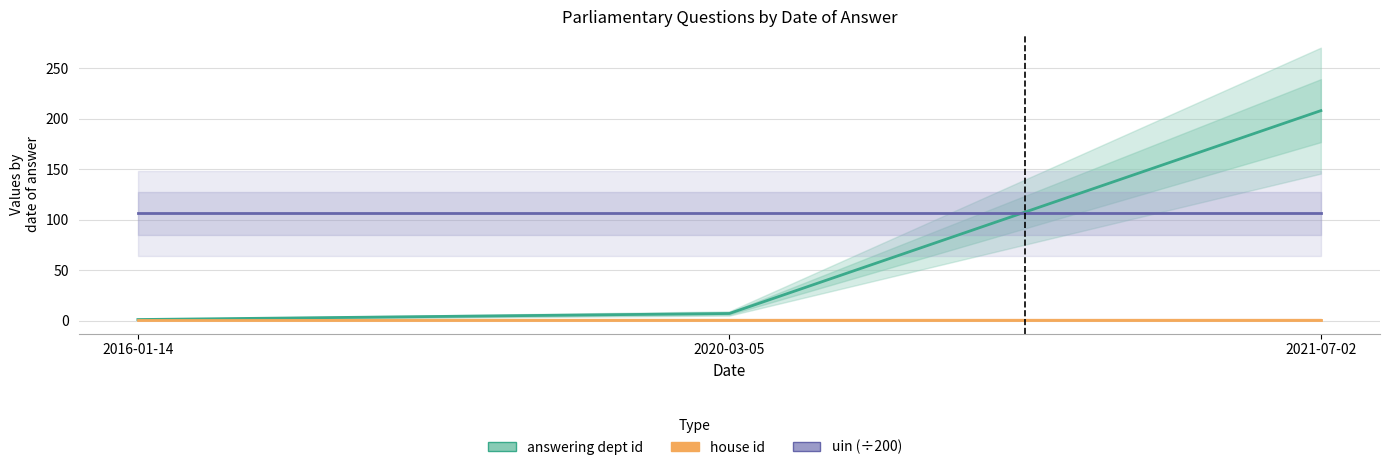

What is the average value of the answering dept id series?

72.0